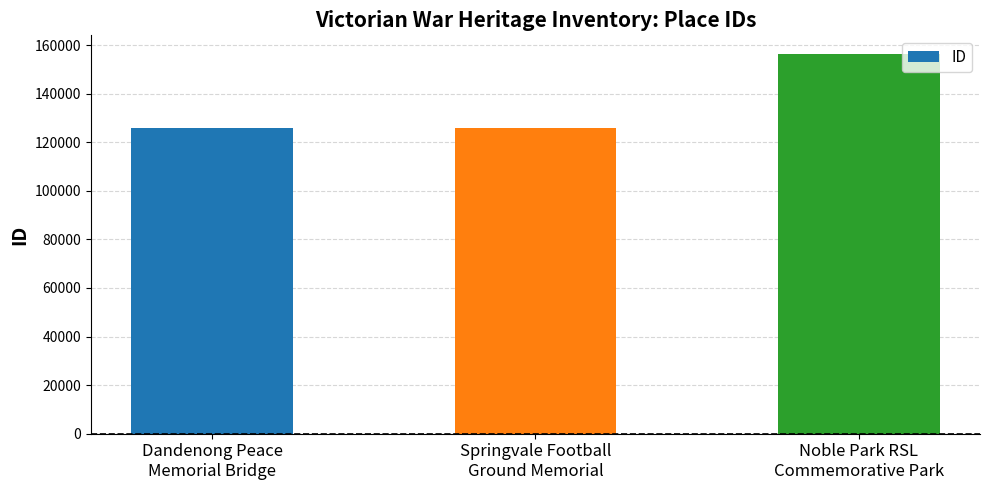

What is the minimum value shown in the chart?

125802